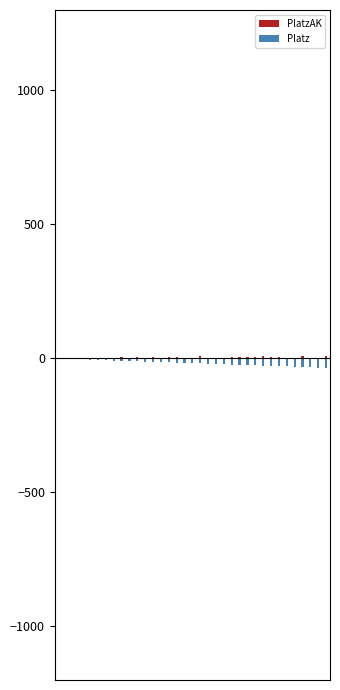

Does the chart contain stacked bars?

No